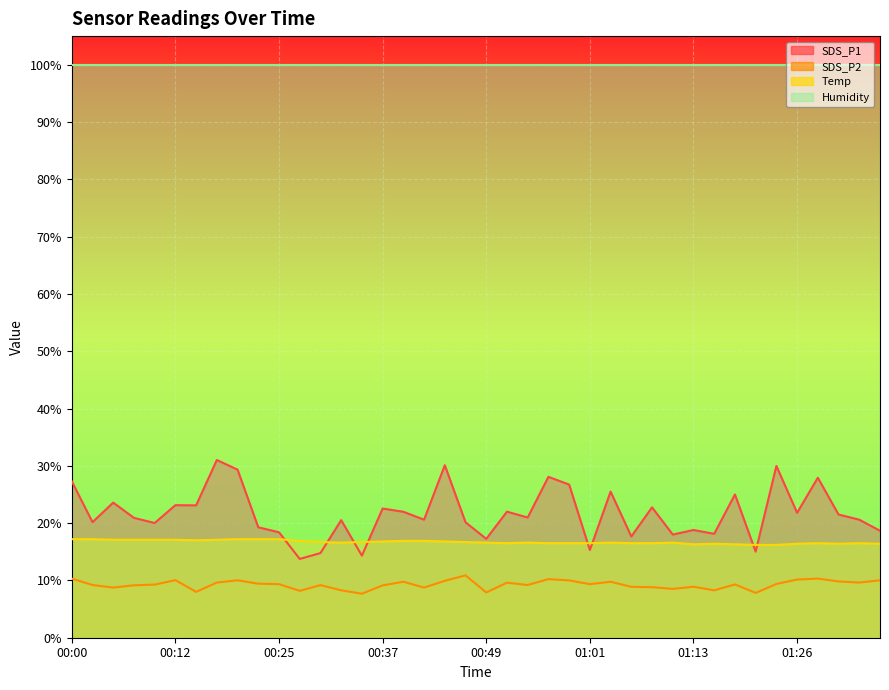

The SDS_P2 series shows 14.4 at 00:05. True or false?

False